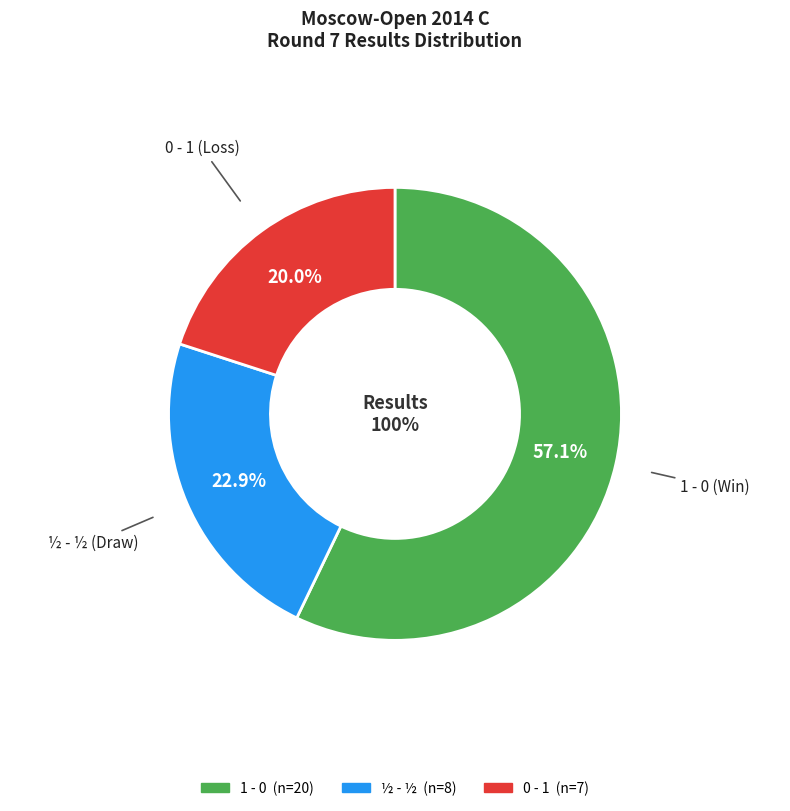

What percentage is NOT represented by 4?

100.0%